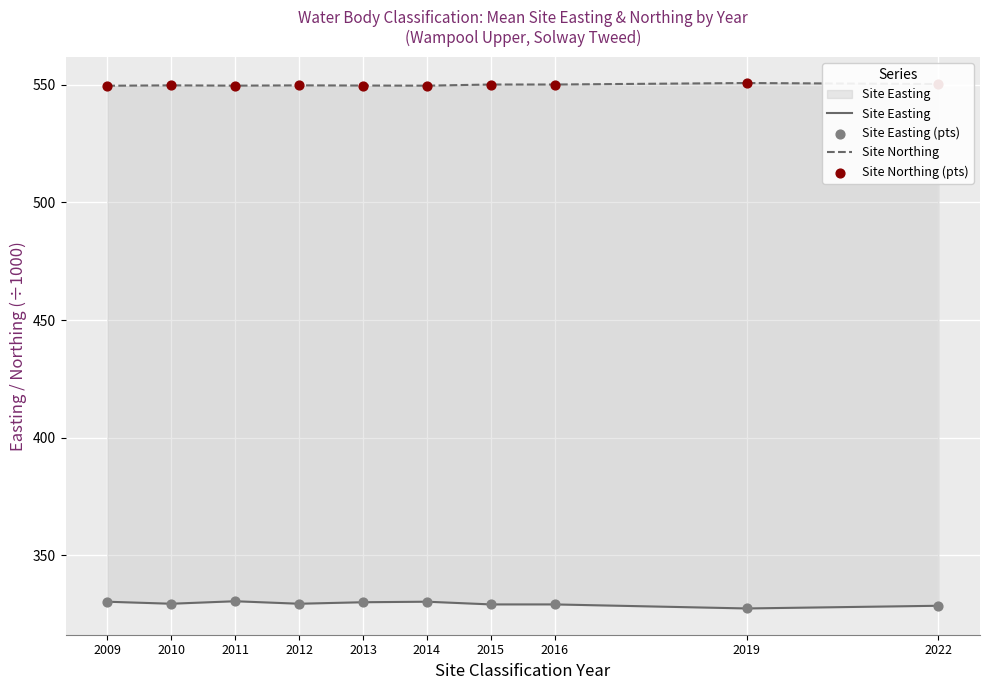

Which series has the largest total across all categories?

Site Northing